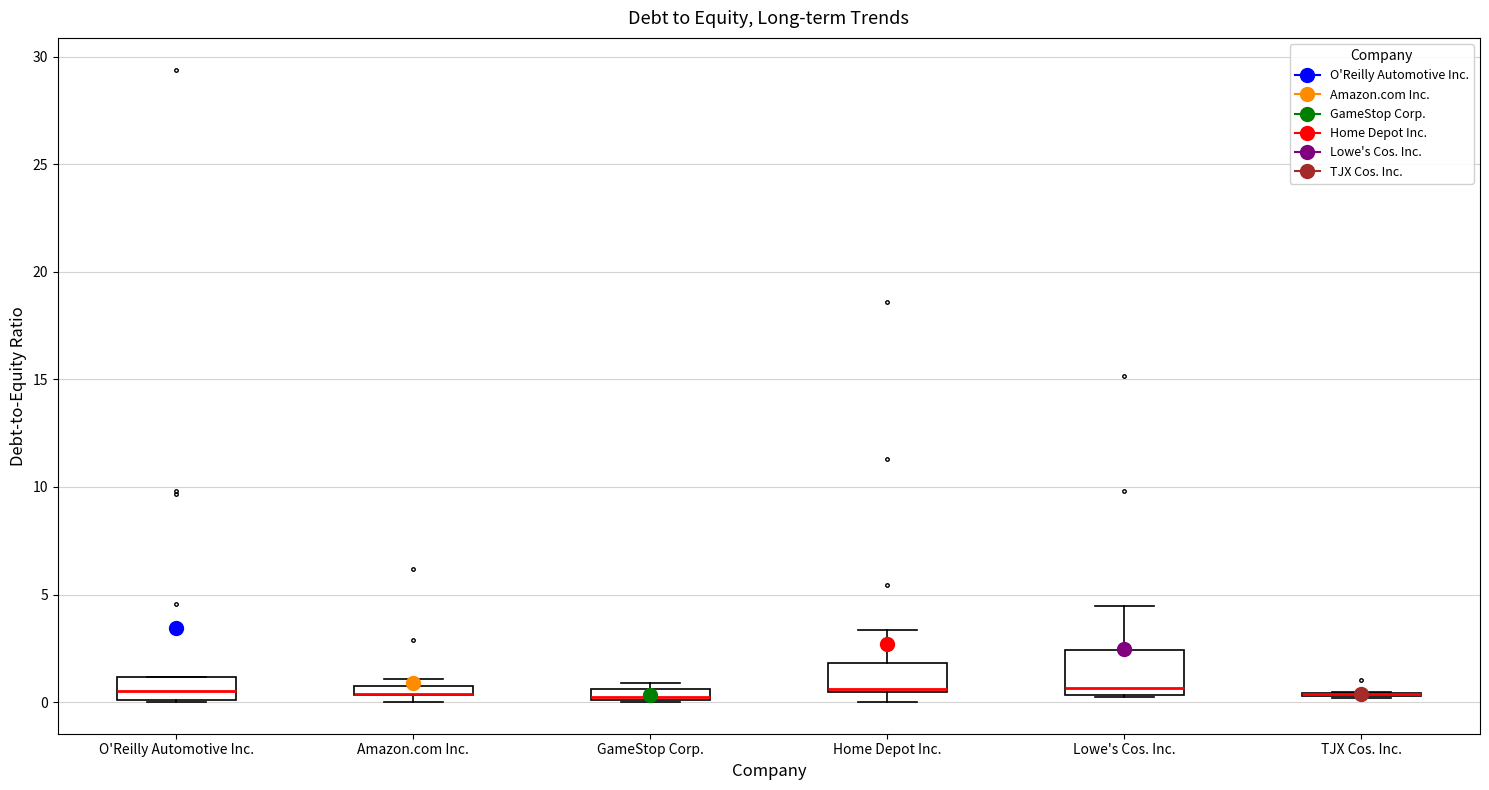

Comparing the boxes themselves (not the whiskers), which one is the tallest?

Lowe's Cos. Inc.